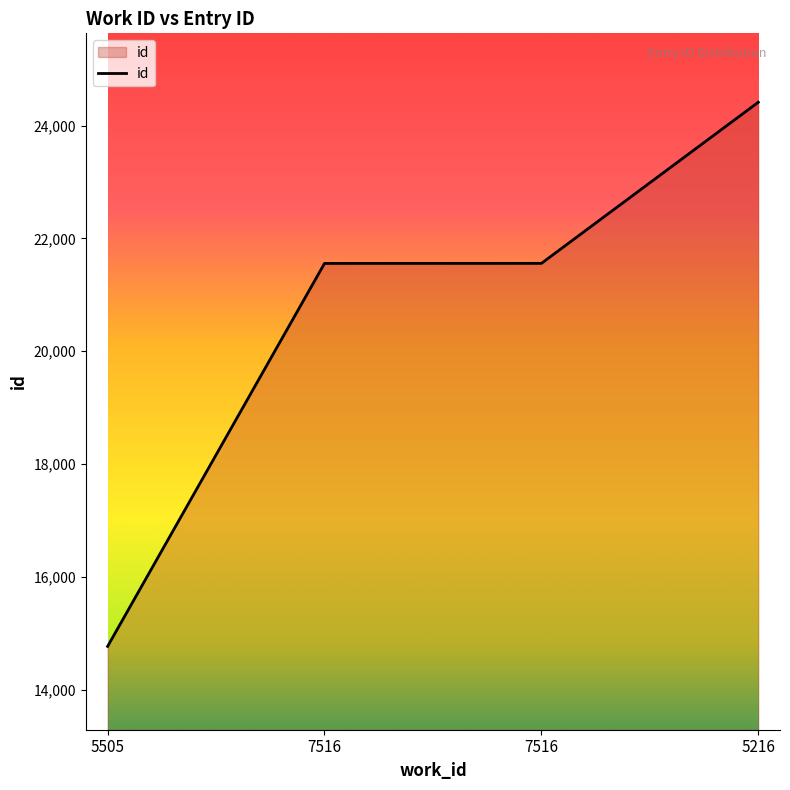

Does the chart have visible grid lines?

No